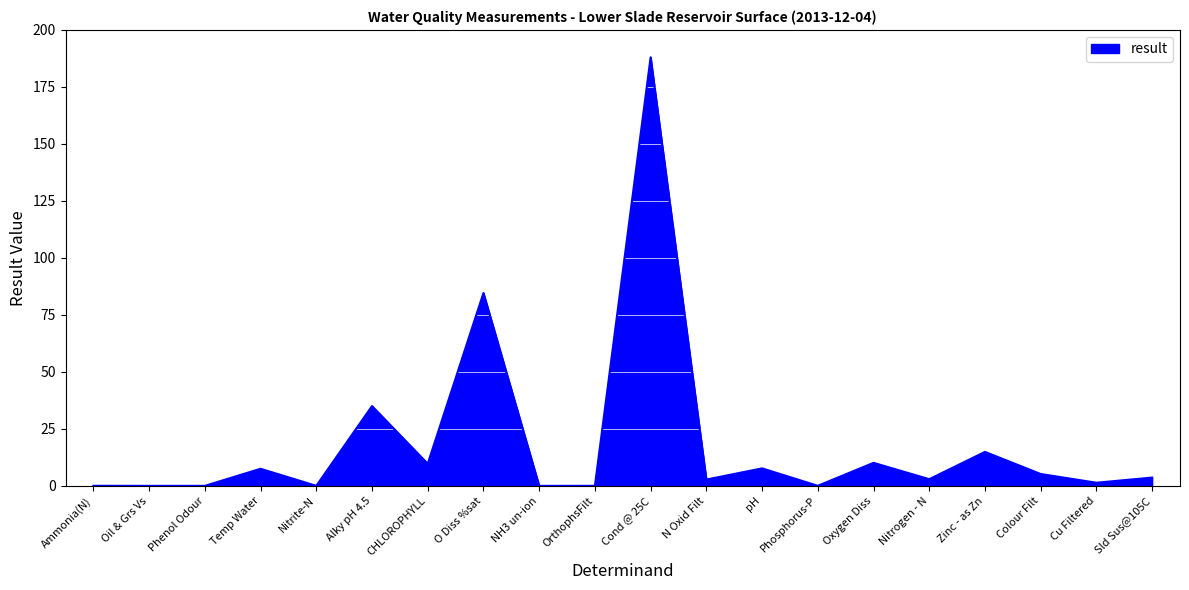

Does the chart display data point markers on the line(s)?

No